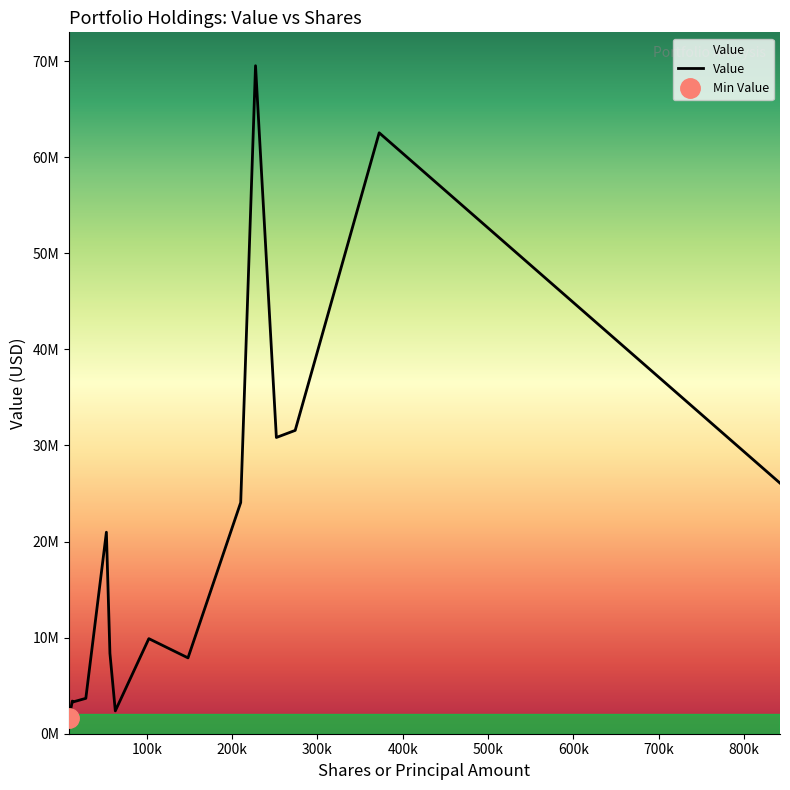

How many values are below 9896000?

7